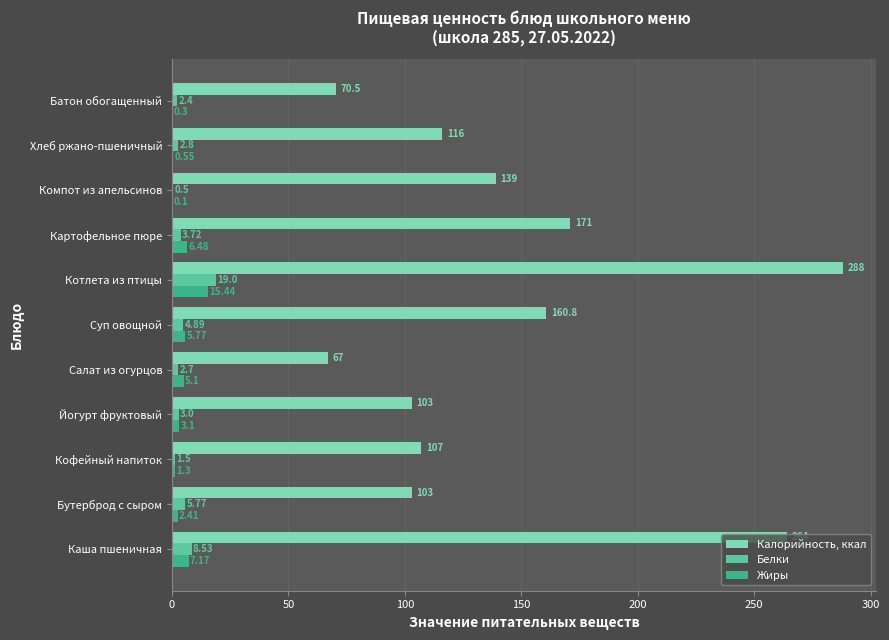

Which series has the widest spread of values?

Калорийность, ккал